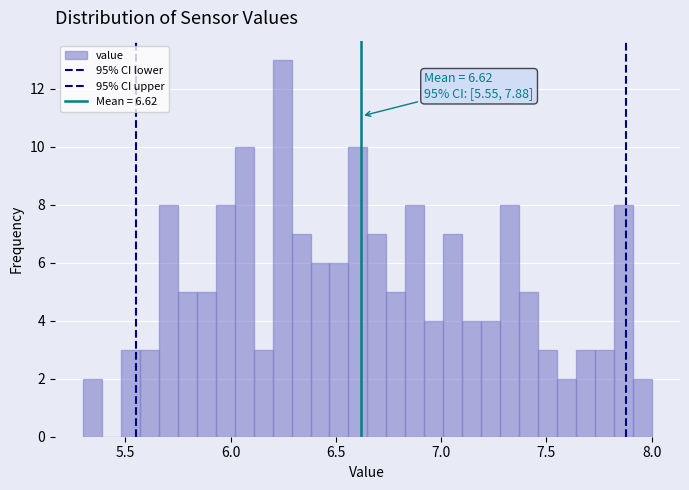

Around what value on the x-axis is the tallest bar? Give the approximate position of its centre, as read against the axis.

6.25